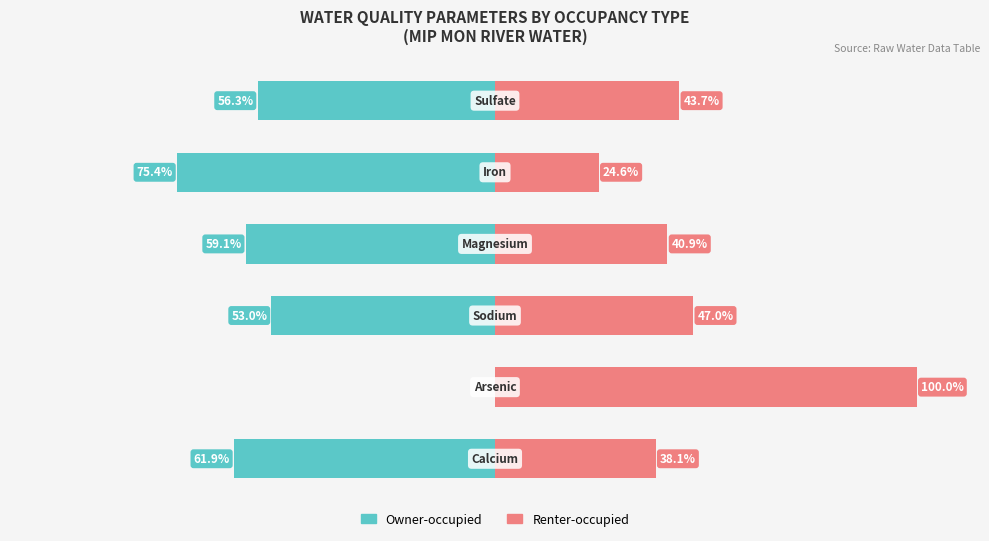

What is the value of the Renter-occupied bar at the 2nd from the left?

100.0